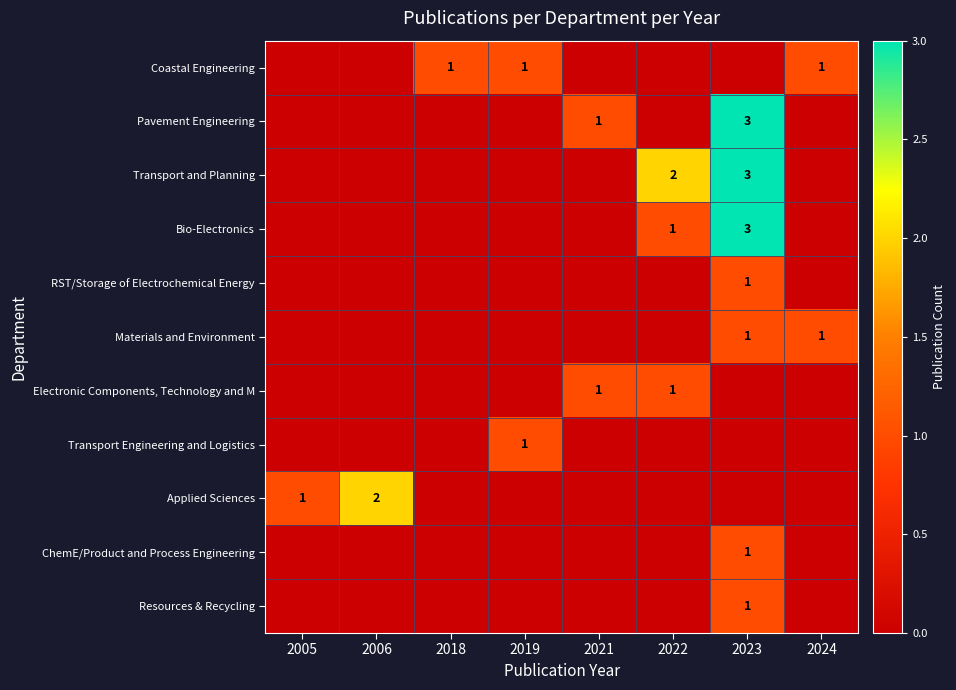

True or false: Pavement Engineering has a value of 1 at 2021.

True